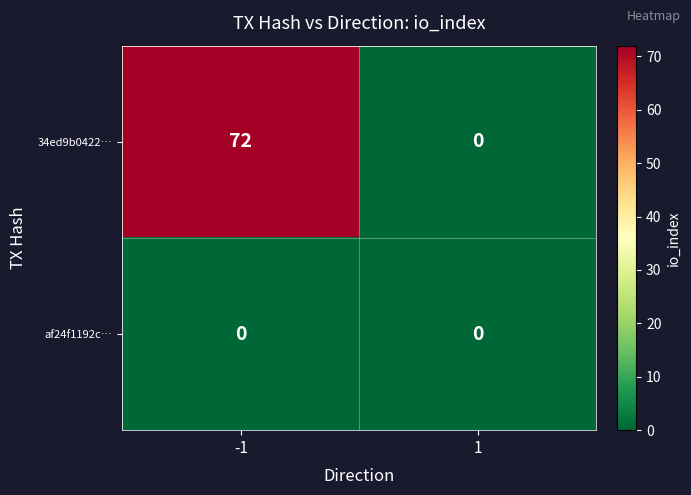

Reading left to right, transcribe all the data shown in this chart.

34ed9b0422…: -1=72	1=0
af24f1192c…: -1=0	1=0